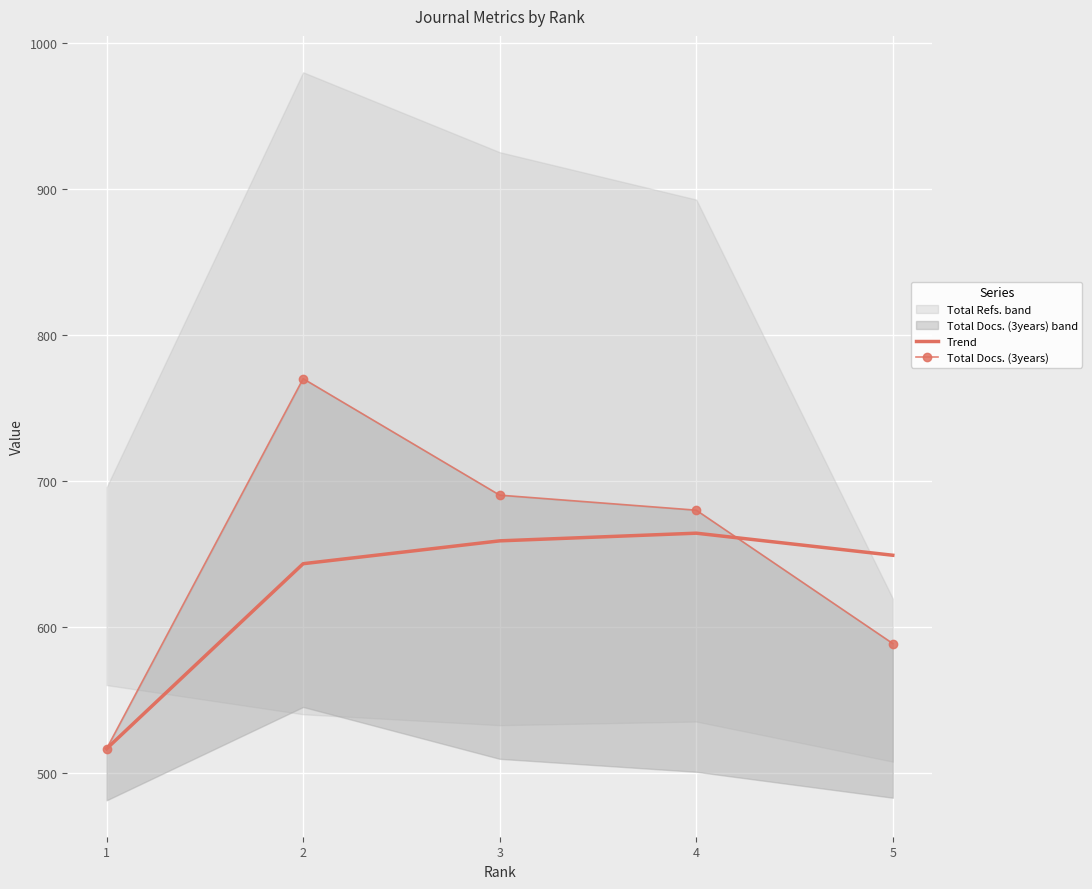

The value of Trend at 2 is 299.2. True or false?

False